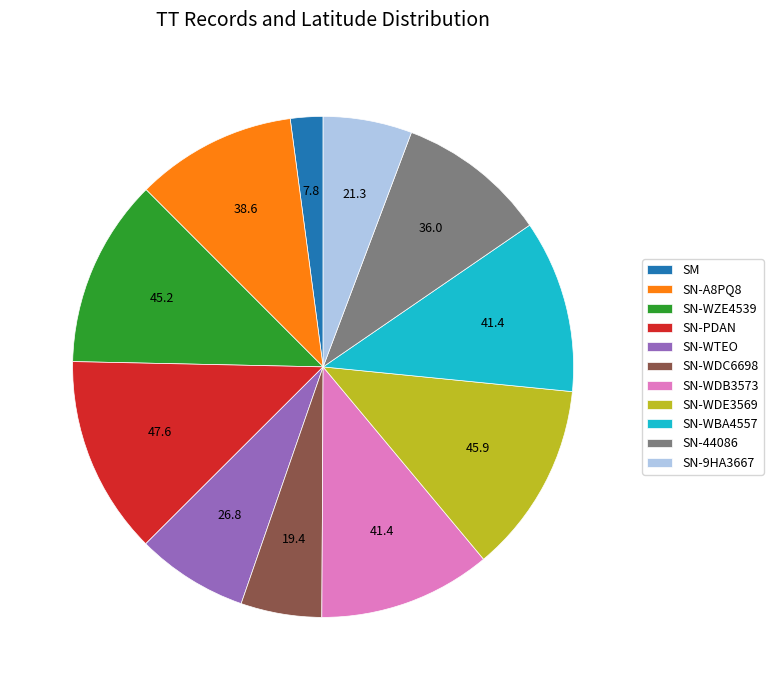

Does SN-WZE4539 account for over 50% of the chart?

No